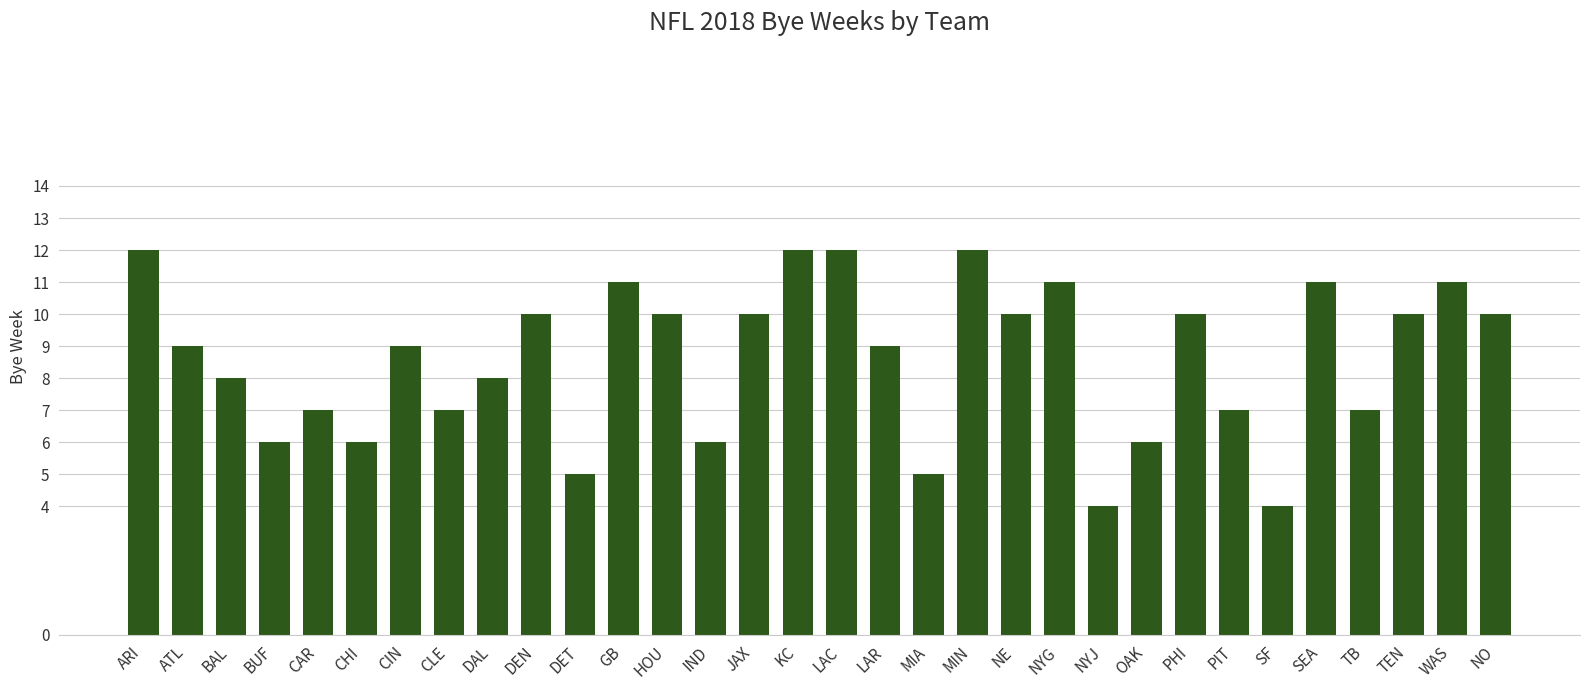

Reading left to right, what are all the values shown in this chart?

12	9	8	6	7	6	9	7	8	10	5	11	10	6	10	12	12	9	5	12	10	11	4	6	10	7	4	11	7	10	11	10